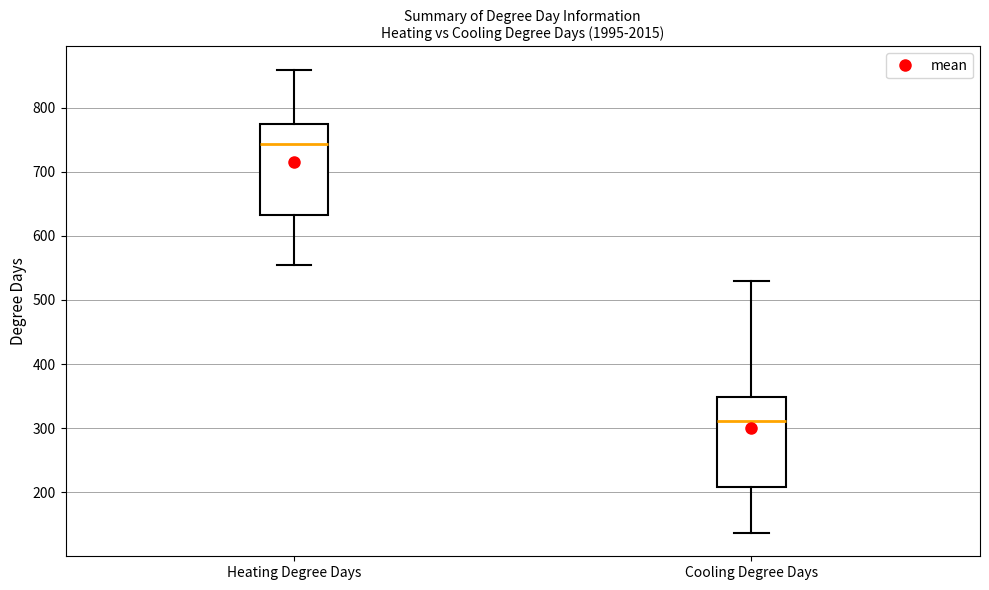

Reading left to right, read every box against the y-axis: the position of its median line, the range the box covers, and the ends of its whiskers. The values are not printed on the chart, so give them approximately, as read against the axis.

Heating Degree Days: median 740, box 630 to 770, whiskers 550 to 860
Cooling Degree Days: median 310, box 210 to 350, whiskers 140 to 530